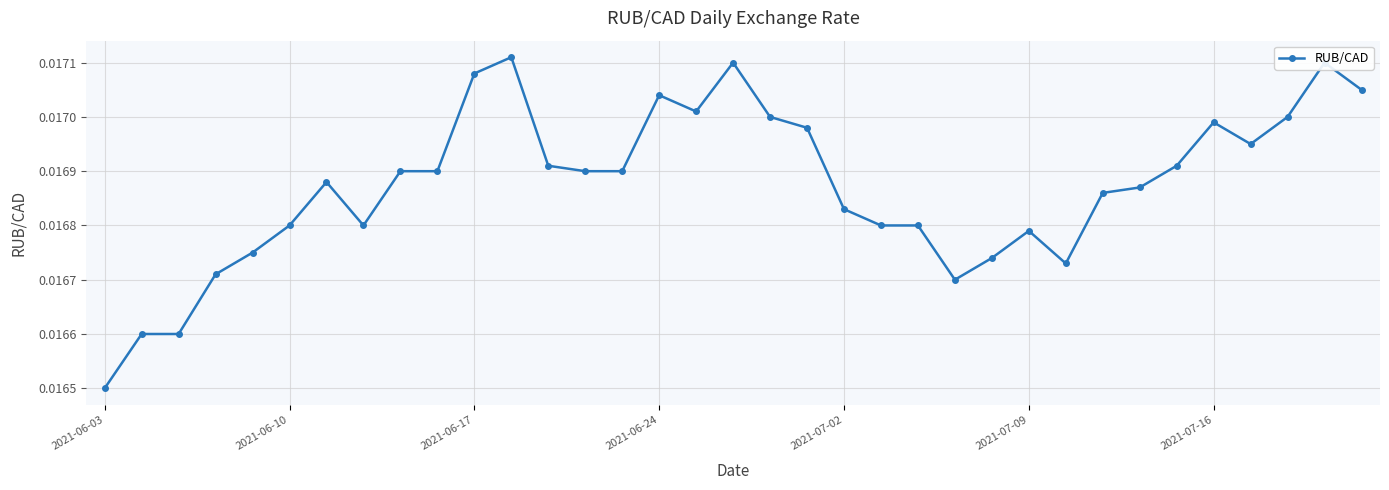

How many values are between 0 and 1?

35